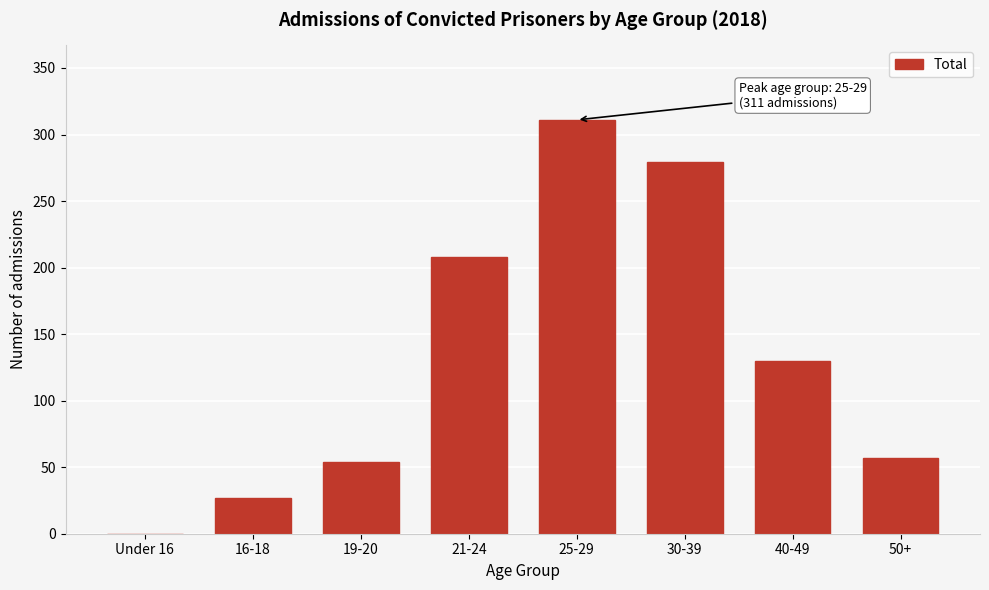

Reading left to right, extract all data points from this chart.

Under 16=0	16-18=27	19-20=54	21-24=208	25-29=311	30-39=279	40-49=130	50+=57